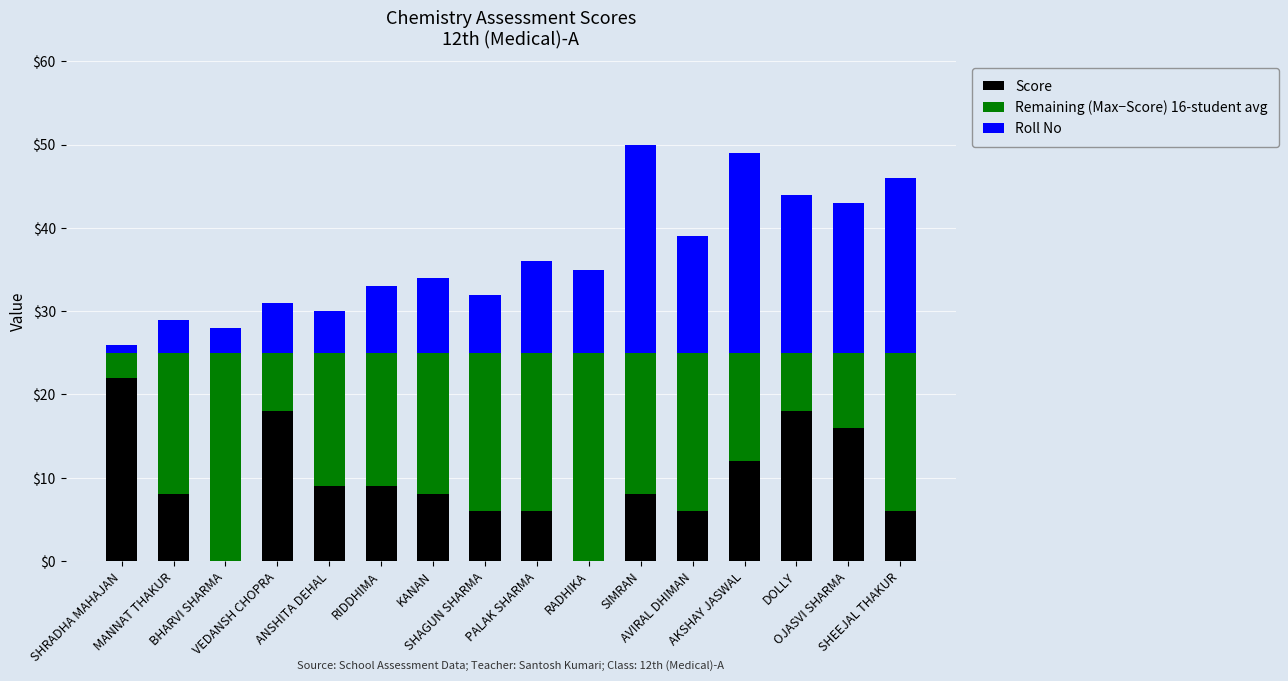

What is the sum of all Score values?

152